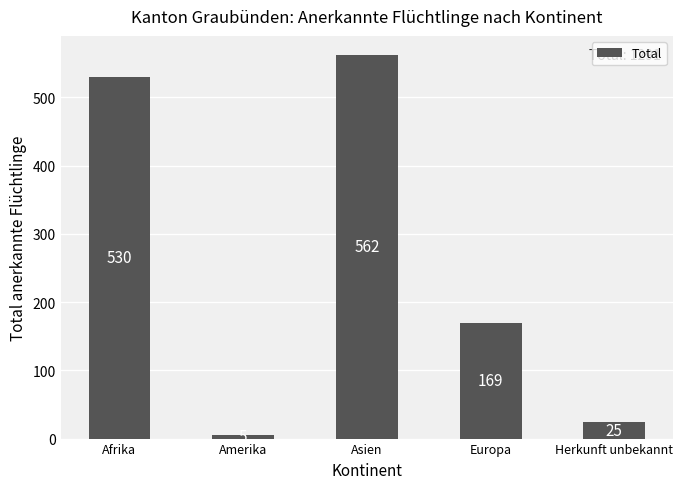

Rank the categories by value from highest to lowest.

Asien, Afrika, Europa, Herkunft unbekannt, Amerika